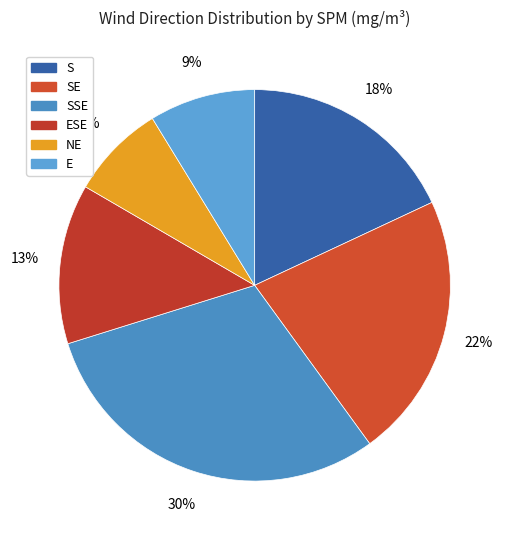

Between SSE and NE, which is larger?

SSE